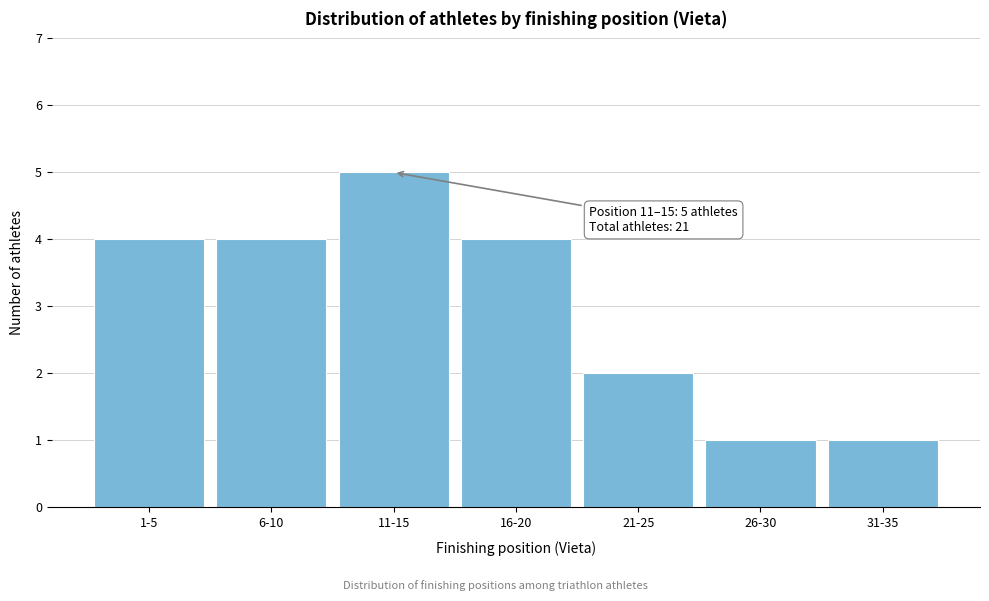

Reading right to left, transcribe all the data shown in this chart.

31-35=1	26-30=1	21-25=2	16-20=4	11-15=5	6-10=4	1-5=4